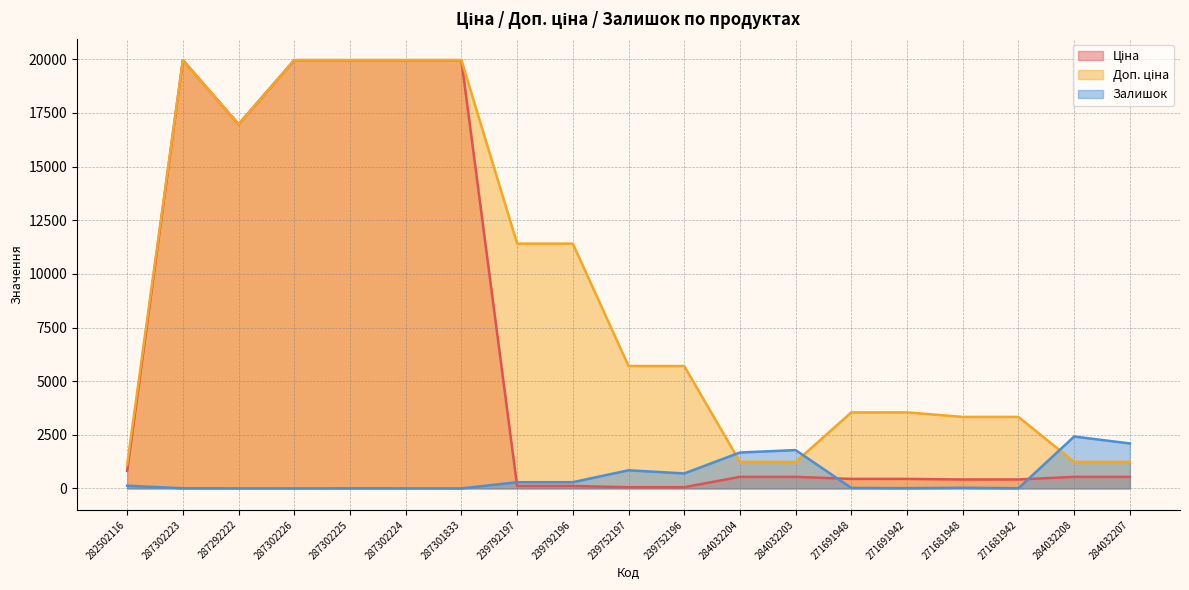

Which category has the highest value across all series?

287302223